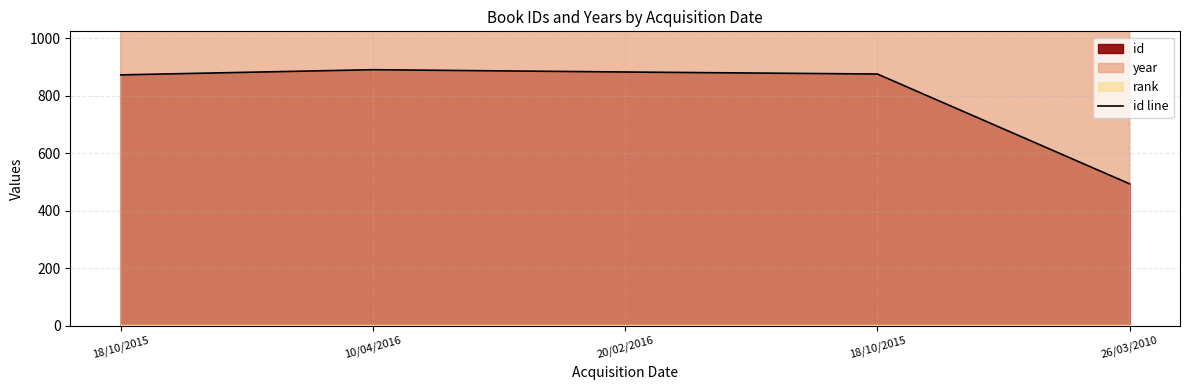

True or false: the data shows 493 at 26/03/2010.

True